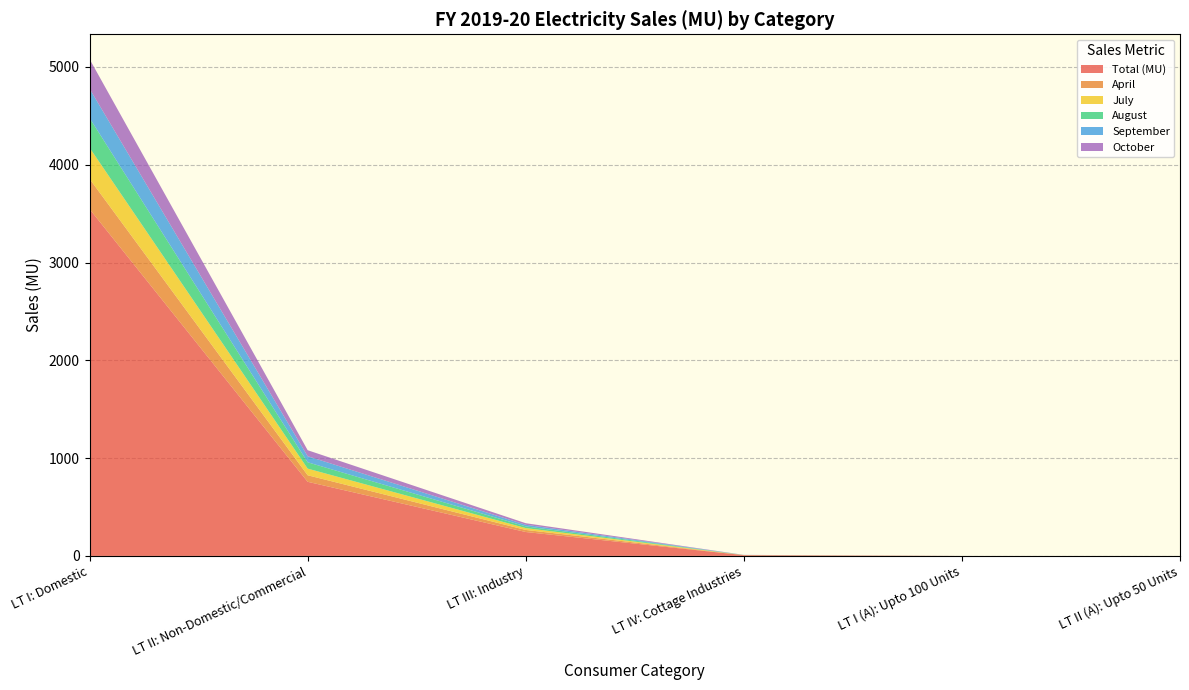

Reading left to right, extract all data points from this chart.

Total (MU): LT I: Domestic=3547.1	LT II: Non-Domestic/Commercial=758.0	LT III: Industry=244.4	LT IV: Cottage Industries=7.5	LT I (A): Upto 100 Units=0.0	LT II (A): Upto 50 Units=0.0
April: LT I: Domestic=308.6	LT II: Non-Domestic/Commercial=66.8	LT III: Industry=21.2	LT IV: Cottage Industries=0.6	LT I (A): Upto 100 Units=0.0	LT II (A): Upto 50 Units=0.0
July: LT I: Domestic=318.7	LT II: Non-Domestic/Commercial=67.8	LT III: Industry=19.0	LT IV: Cottage Industries=0.6	LT I (A): Upto 100 Units=0.0	LT II (A): Upto 50 Units=0.0
August: LT I: Domestic=303.6	LT II: Non-Domestic/Commercial=64.7	LT III: Industry=17.5	LT IV: Cottage Industries=0.6	LT I (A): Upto 100 Units=0.0	LT II (A): Upto 50 Units=0.0
September: LT I: Domestic=299.6	LT II: Non-Domestic/Commercial=61.9	LT III: Industry=16.4	LT IV: Cottage Industries=0.6	LT I (A): Upto 100 Units=0.0	LT II (A): Upto 50 Units=0.0
October: LT I: Domestic=302.8	LT II: Non-Domestic/Commercial=61.5	LT III: Industry=15.9	LT IV: Cottage Industries=0.6	LT I (A): Upto 100 Units=0.0	LT II (A): Upto 50 Units=0.0